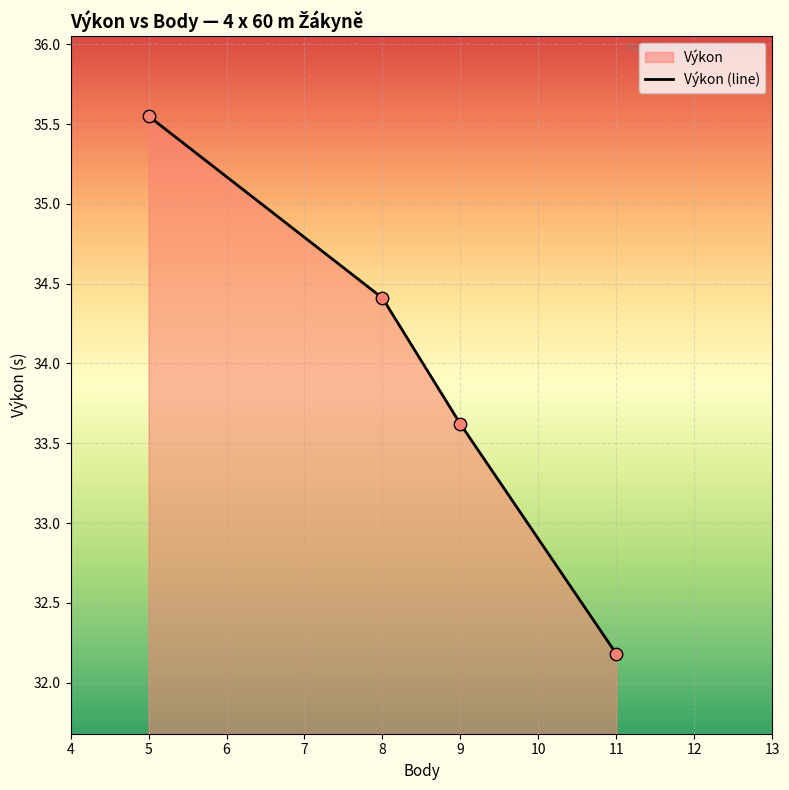

What is the change in value from 5 to 9?

-1.9